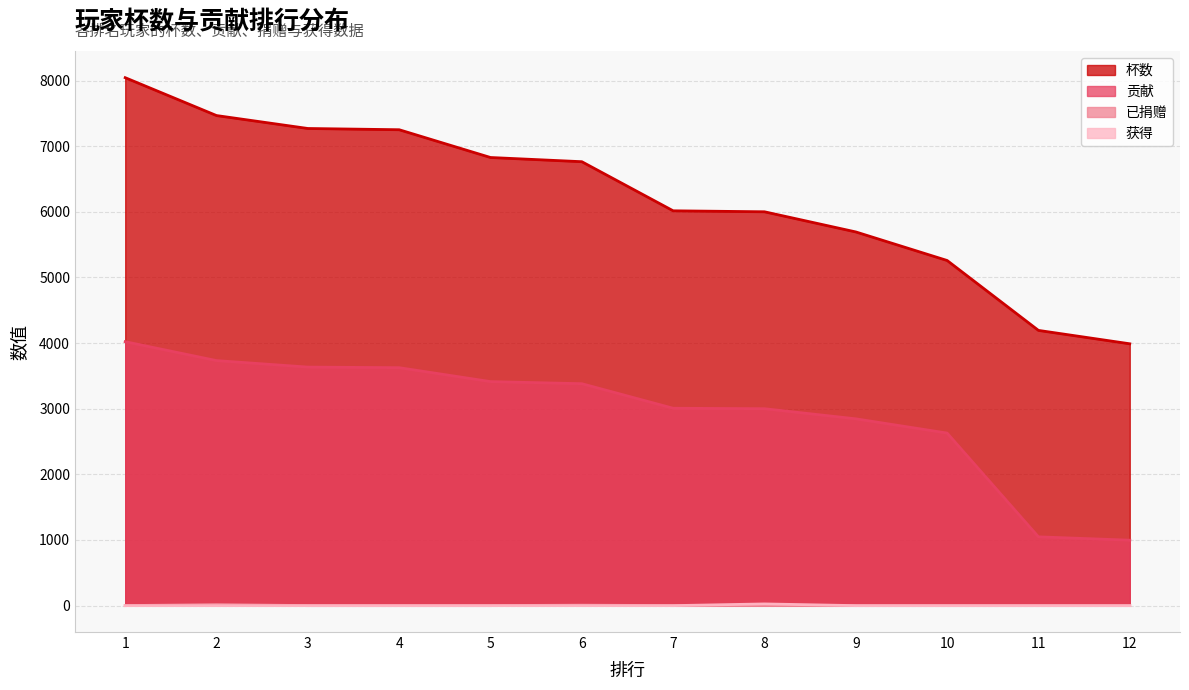

Is the value of 杯数 at 7 greater than the value of 获得 at 11?

Yes